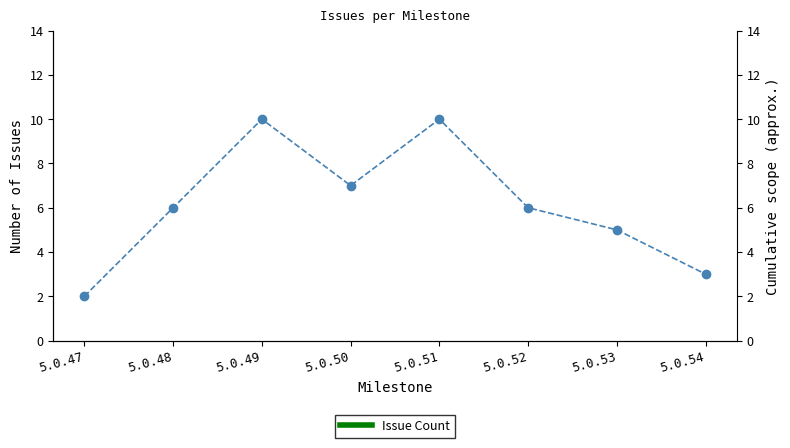

At which category does the chart reach its minimum across all series?

5.0.47